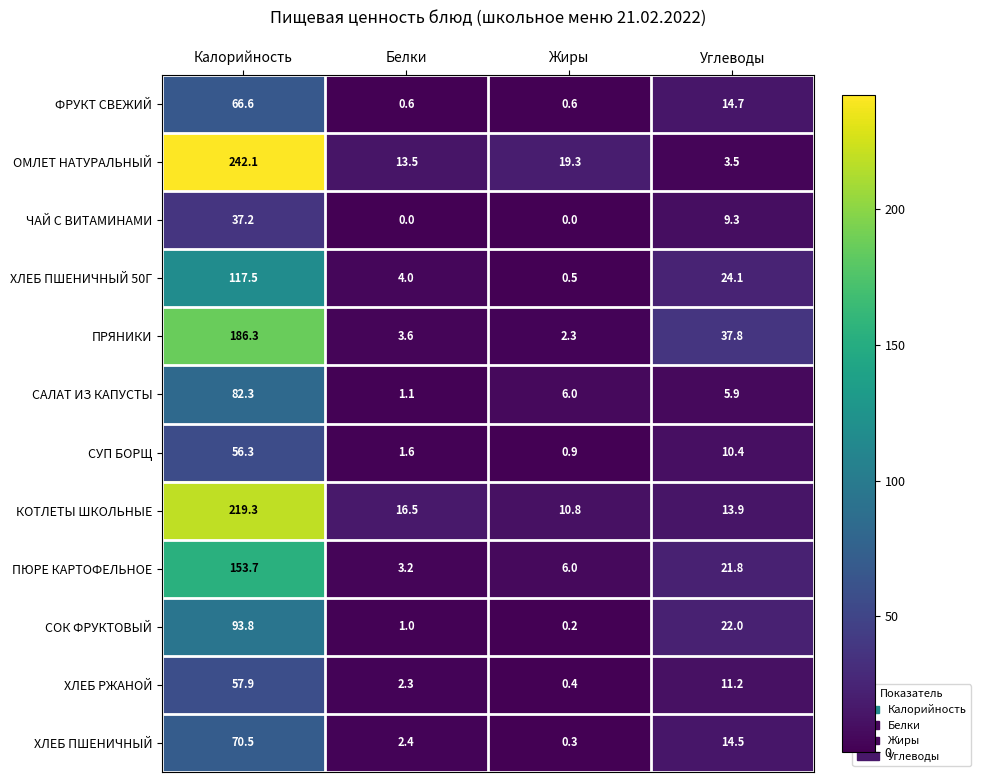

Is it true that ПРЯНИКИ equals 2.3 at Жиры?

True